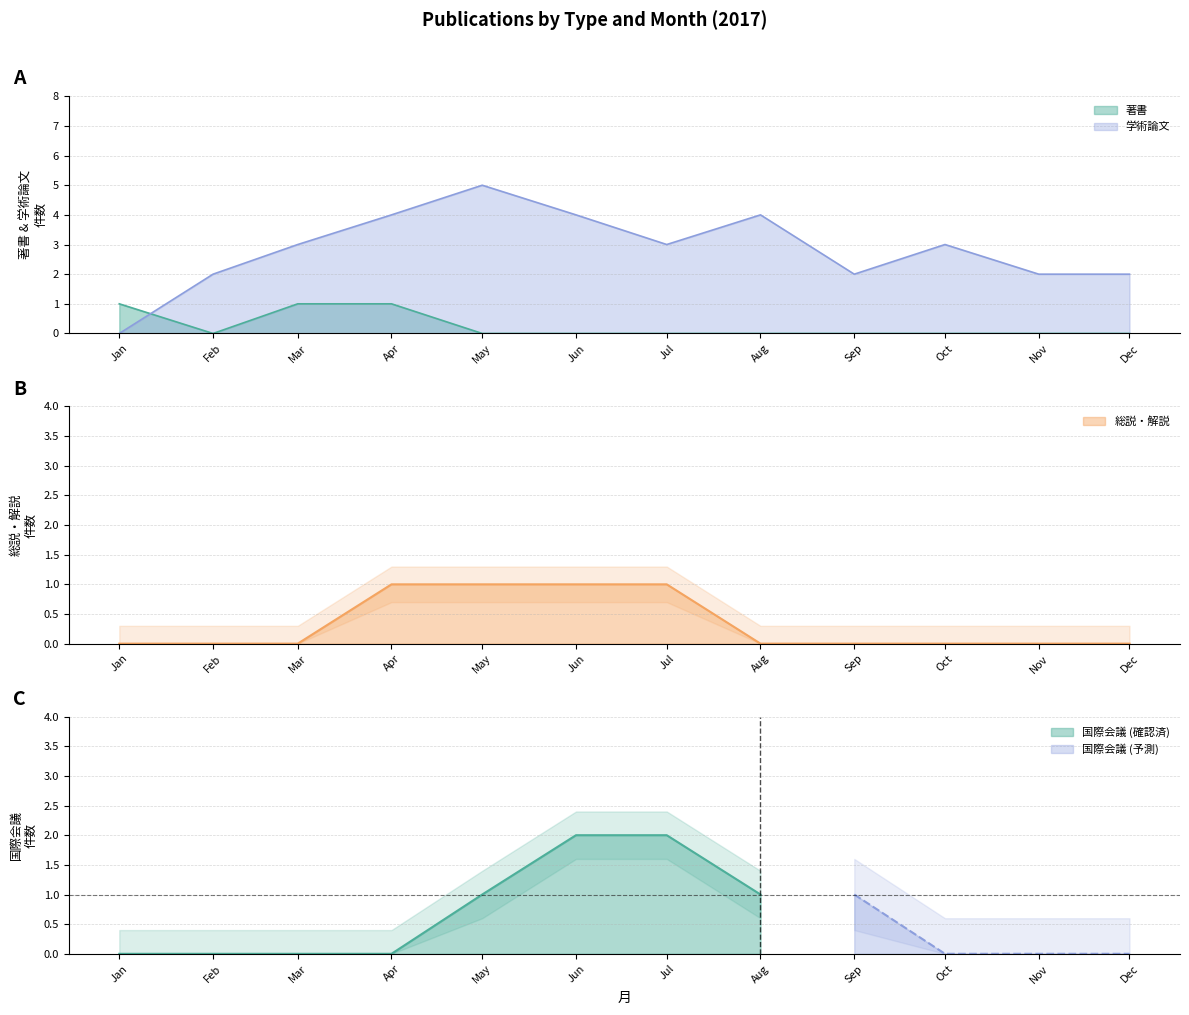

How many values in 学術論文 are above zero?

11